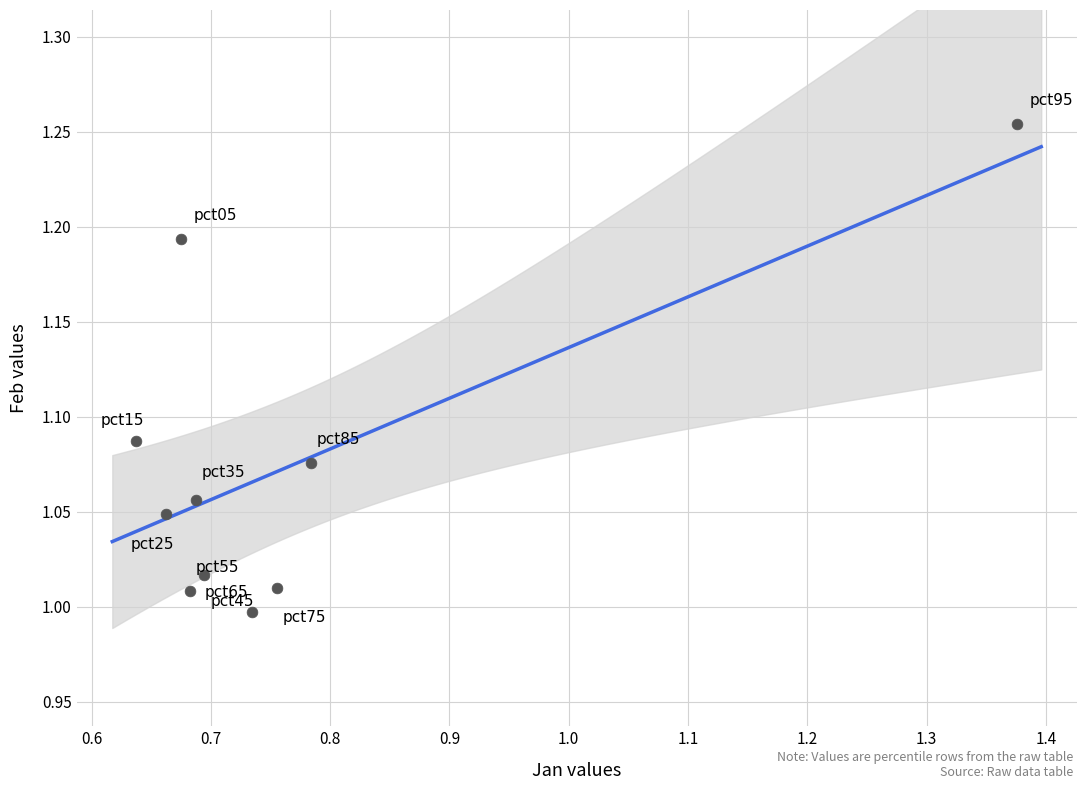

What is the range of Y values (max minus min)?

0.3